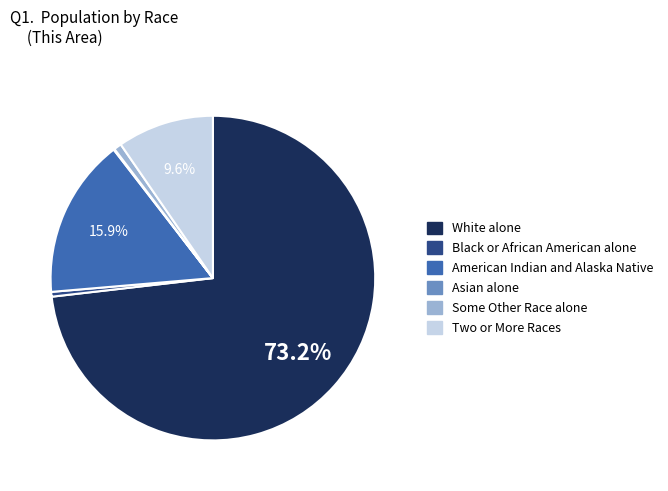

Which slice is the largest?

White alone